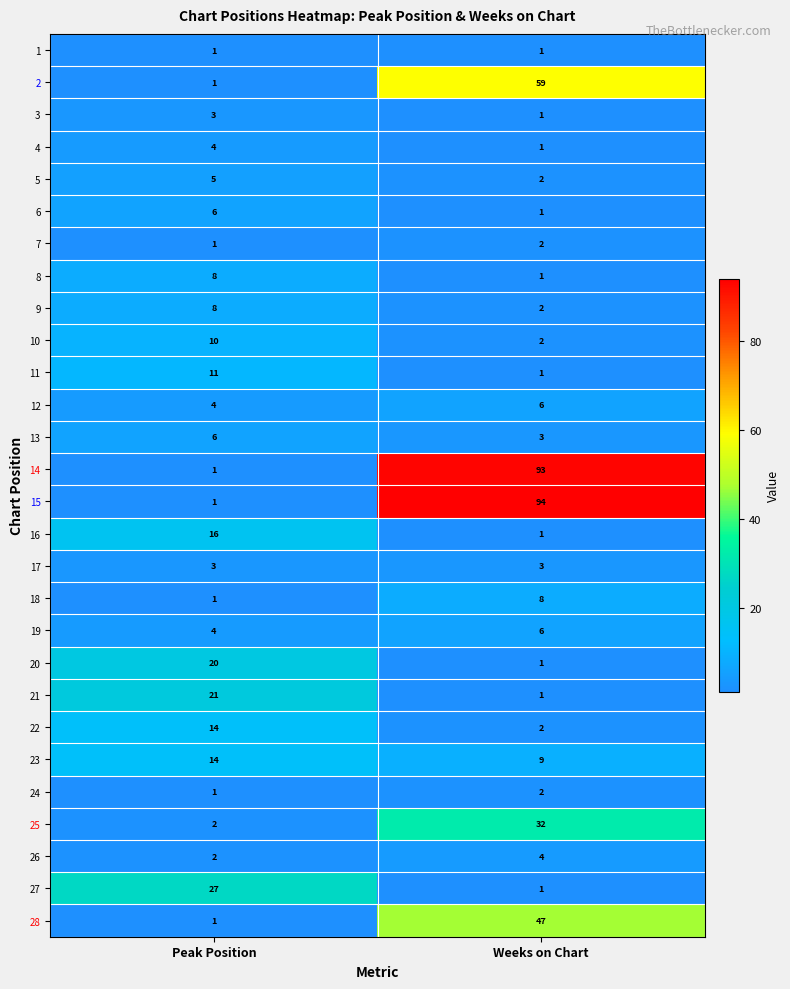

The value of 6 at Peak Position is 10. True or false?

False